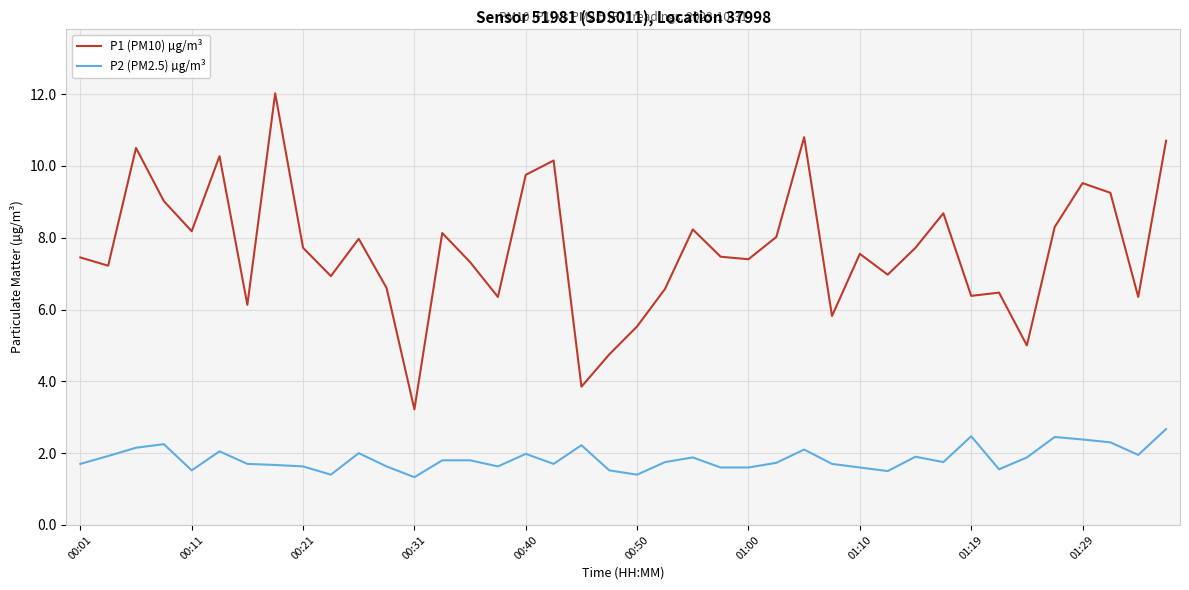

True or false: P1 (PM10) µg/m³ and P2 (PM2.5) µg/m³ intersect in this chart.

False